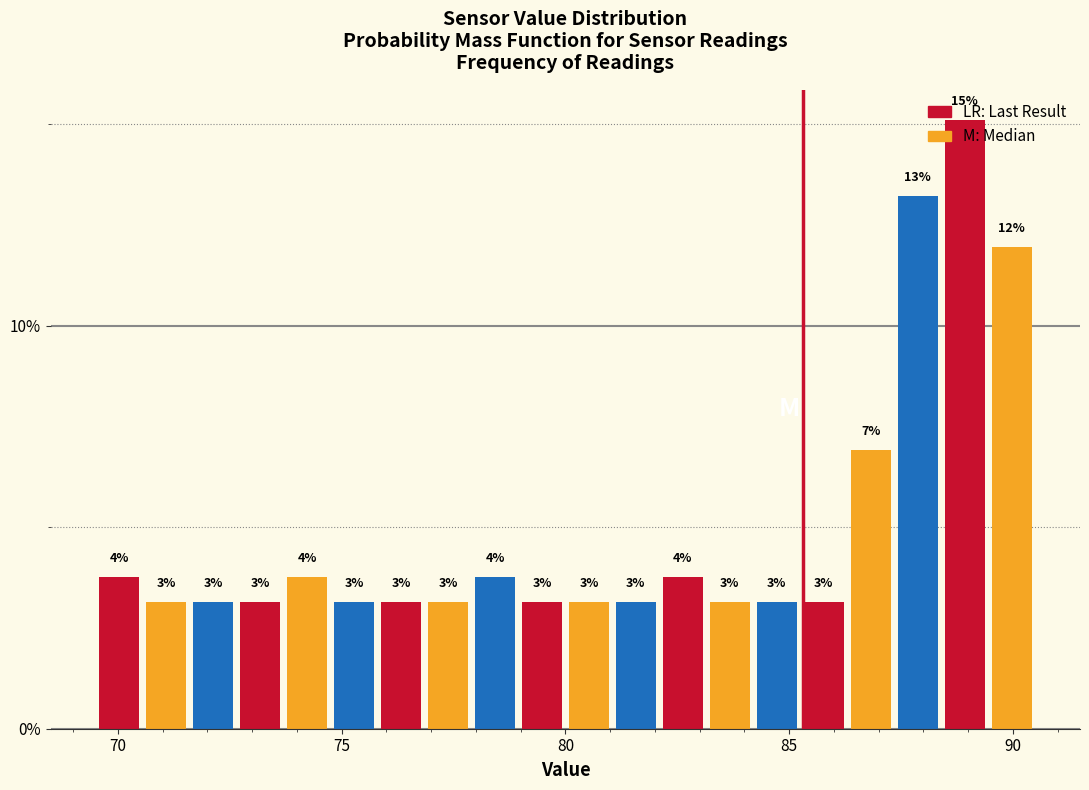

Around what value on the x-axis is the tallest bar? Give the approximate position of its centre, as read against the axis.

89.0